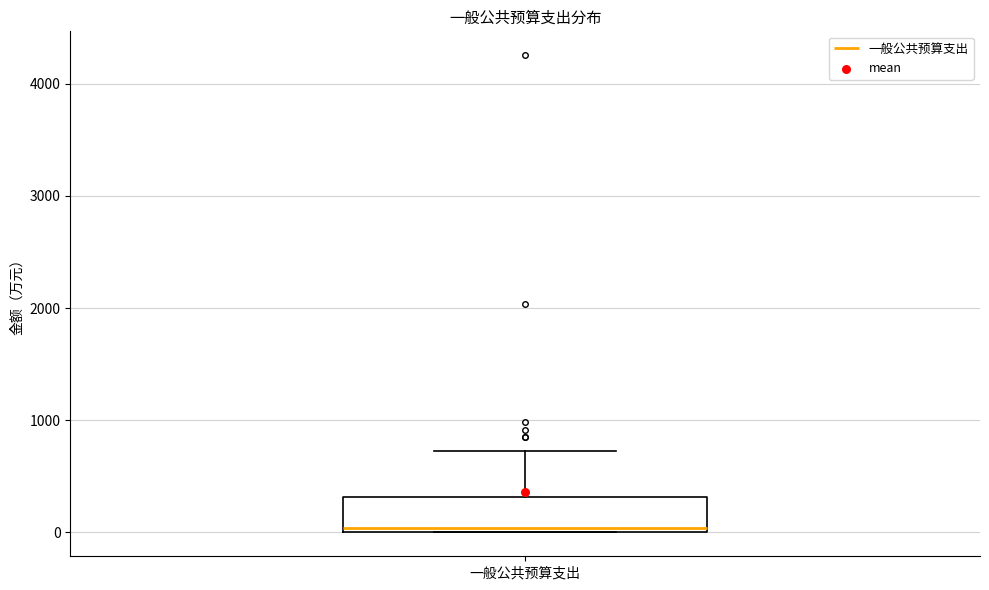

Read this box plot against the y-axis: the position of the median line, the range covered by the box, and the ends of both whiskers. The values are not printed on the chart, so give them approximately, as read against the axis.

median 0 (just above the box's lower edge), box 0 to 300, whiskers 0 to 700